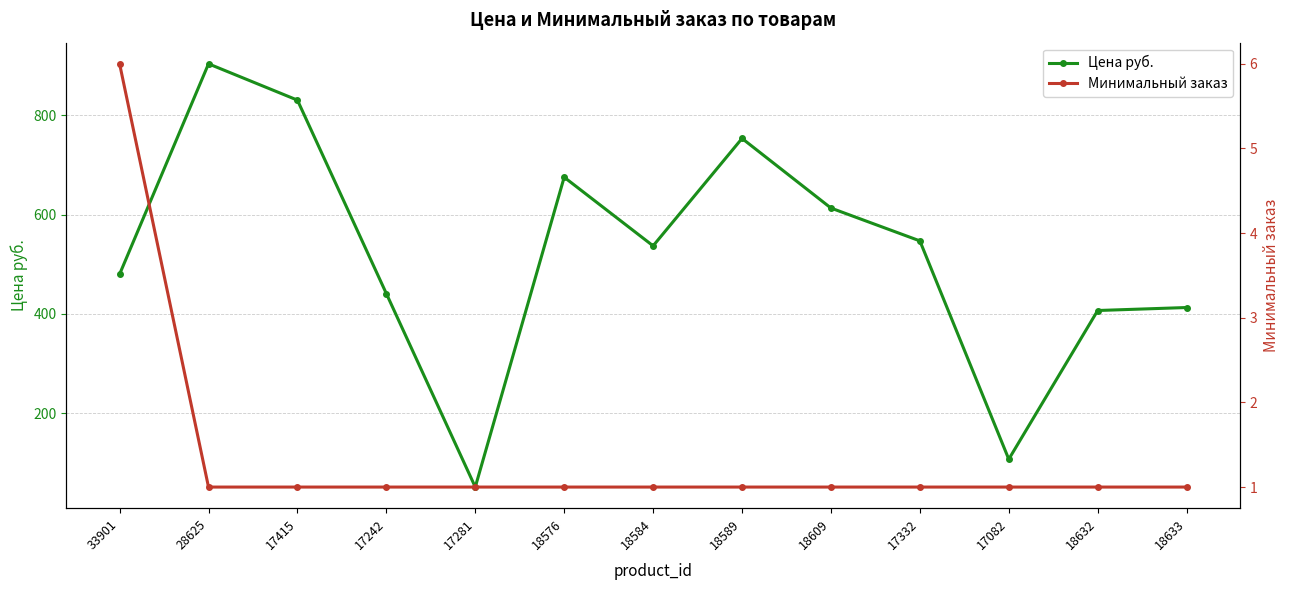

What is the maximum value for Цена руб.?

903